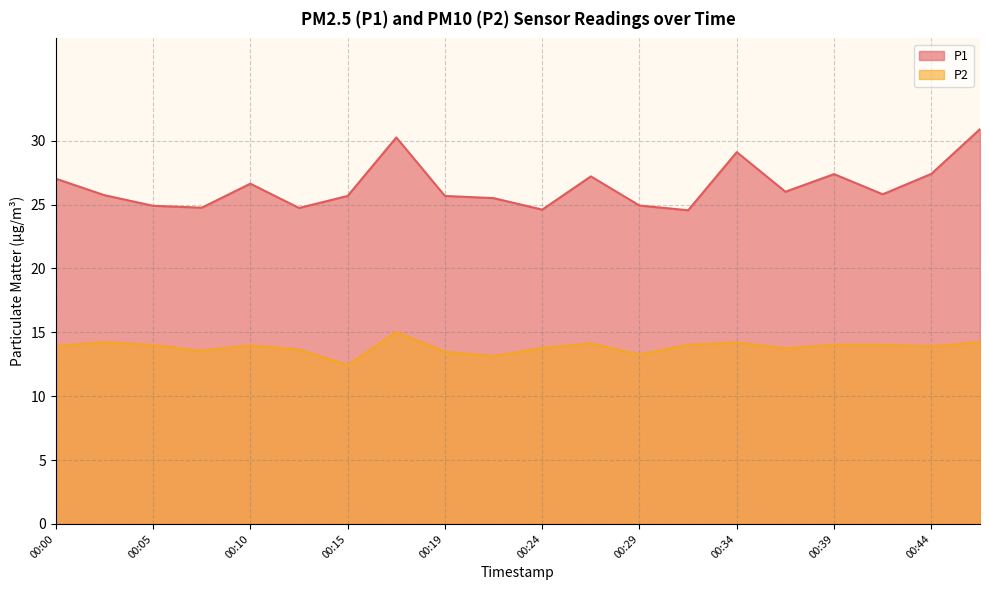

Reading right to left, what are all the values shown in this chart?

P1: 00:46=30.9	00:44=27.4	00:41=25.8	00:39=27.4	00:36=26.0	00:34=29.1	00:31=24.6	00:29=24.9	00:27=27.2	00:24=24.6	00:22=25.5	00:19=25.7	00:17=30.2	00:15=25.7	00:12=24.7	00:10=26.6	00:07=24.8	00:05=24.9	00:02=25.7	00:00=27.0
P2: 00:46=14.2	00:44=13.9	00:41=14.0	00:39=14.0	00:36=13.8	00:34=14.2	00:31=14.0	00:29=13.2	00:27=14.1	00:24=13.8	00:22=13.1	00:19=13.5	00:17=15.0	00:15=12.4	00:12=13.7	00:10=14.0	00:07=13.6	00:05=14.0	00:02=14.2	00:00=13.9